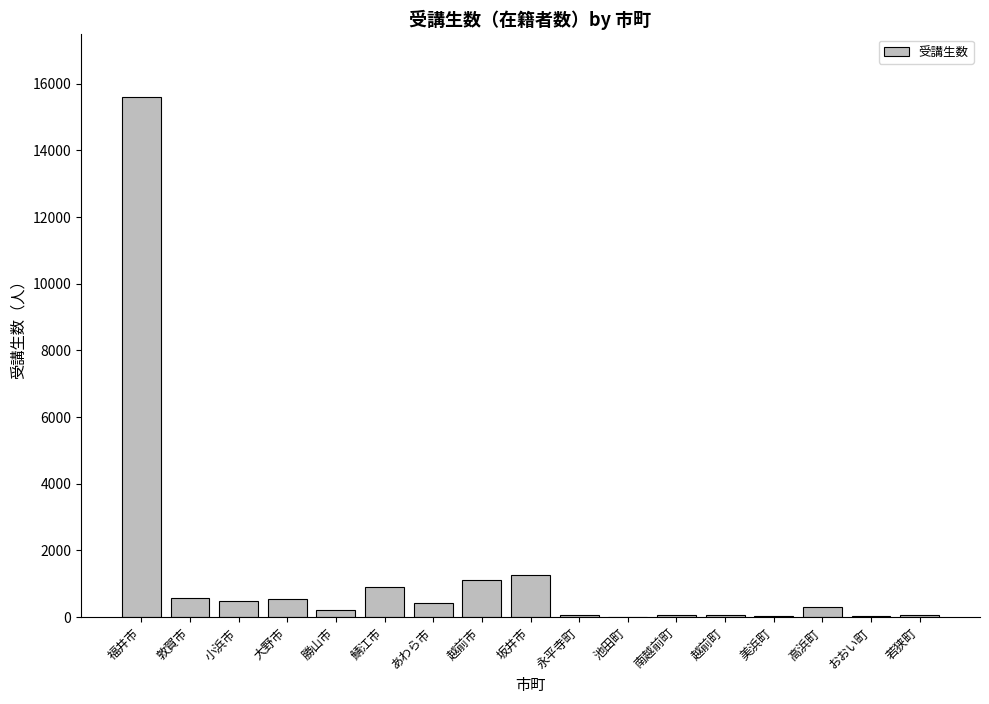

What is the approximate value at 鯖江市?

908